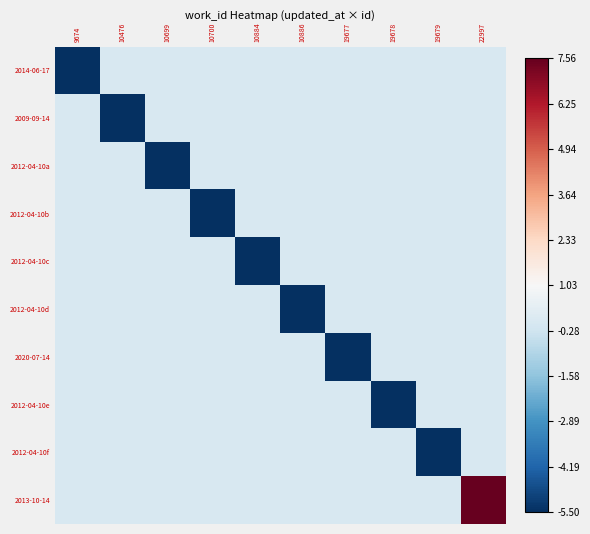

Count the number of data series in this chart.

10